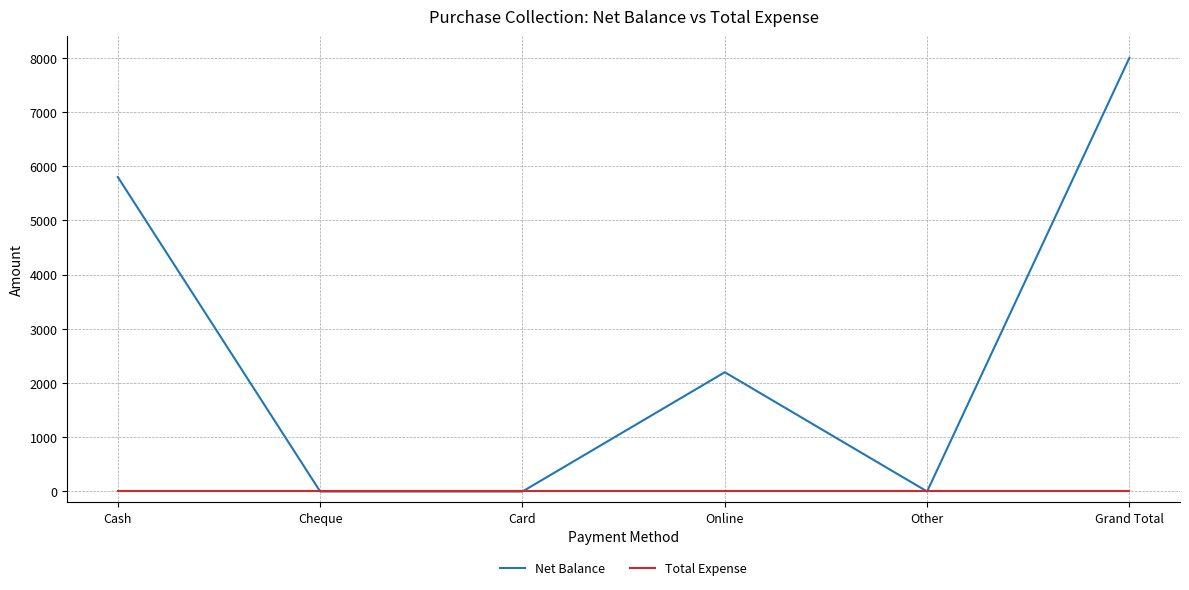

What is the greatest value displayed?

8000